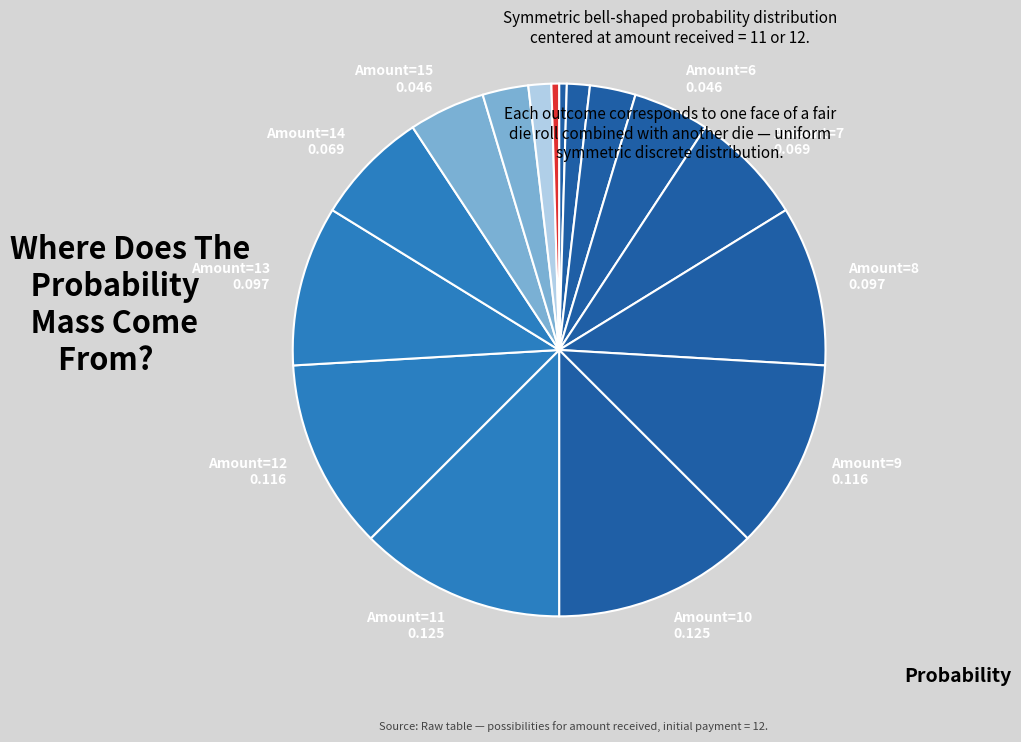

Count the number of slices in the pie.

16